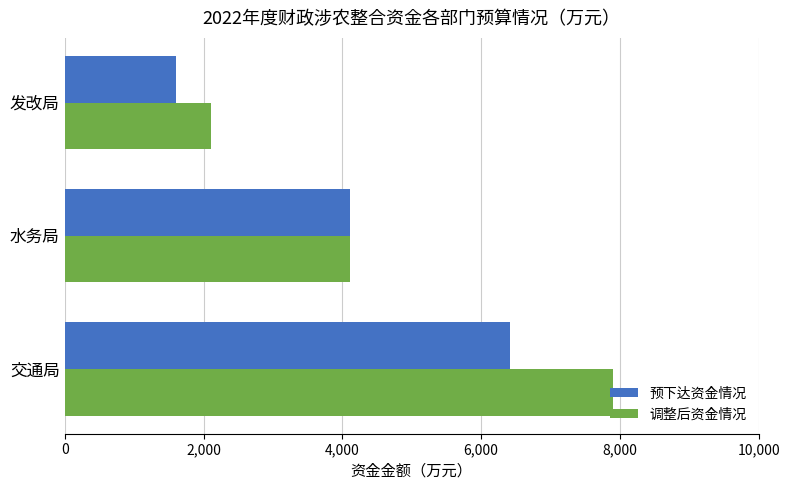

What is the difference between the maximum and minimum values in the 预下达资金情况 series?

4805.4